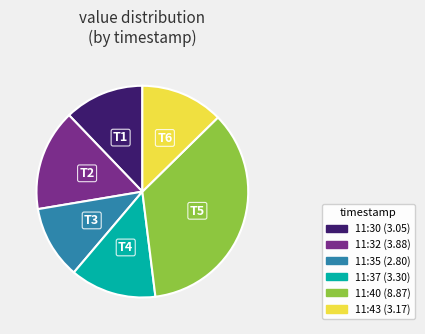

Is there any slice that represents more than half of the pie?

No